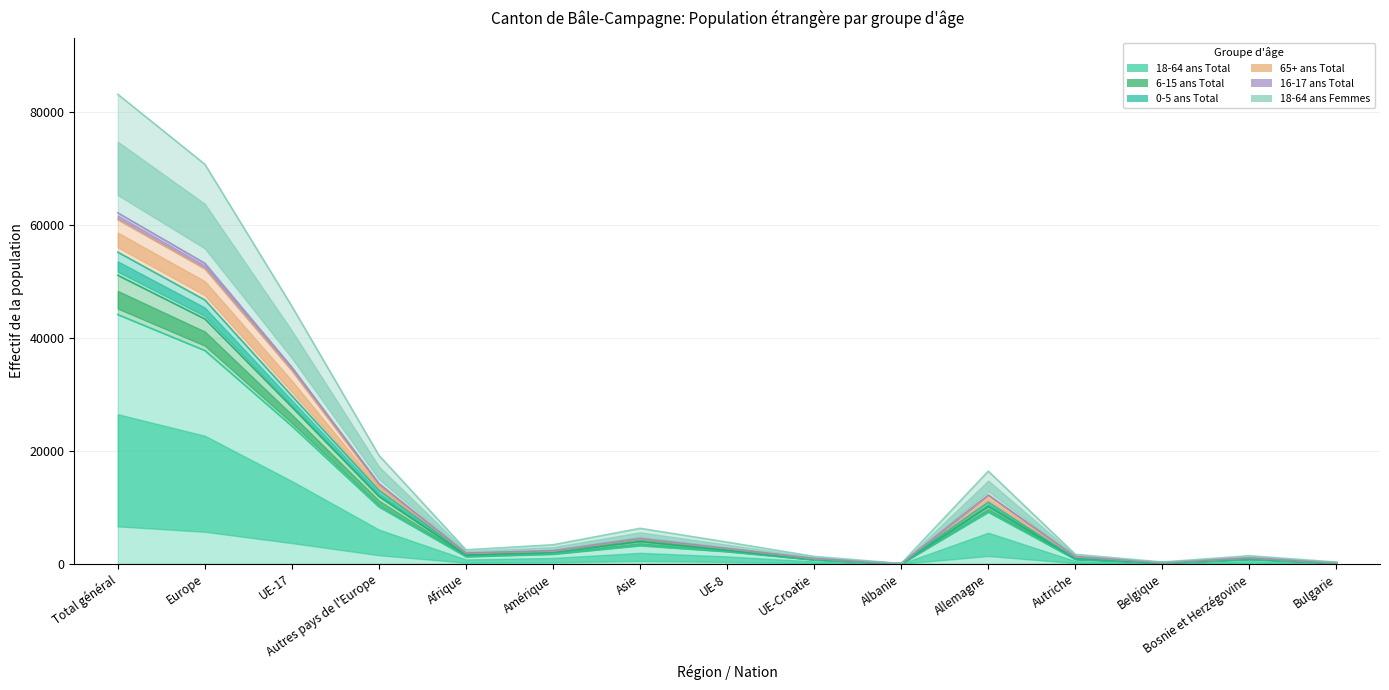

True or false: 65+ ans Total has more than 1 points higher than both neighbors.

True